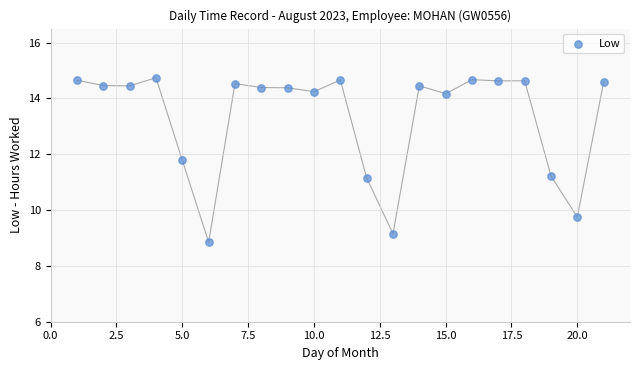

What is the range of Y values (max minus min)?

5.9